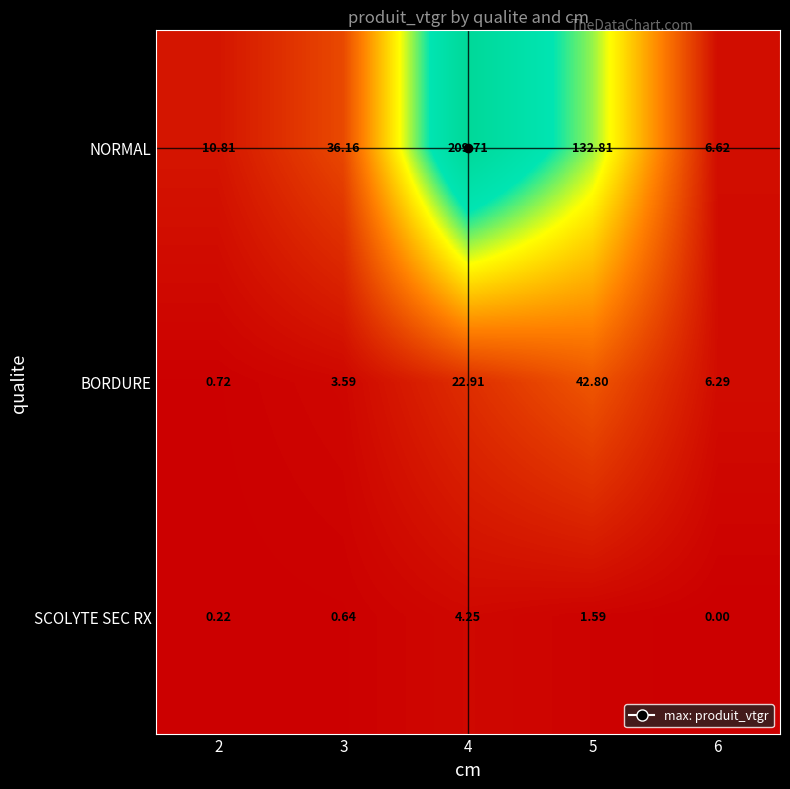

Is the value of NORMAL at 4 greater than the value of SCOLYTE SEC RX at 6?

Yes